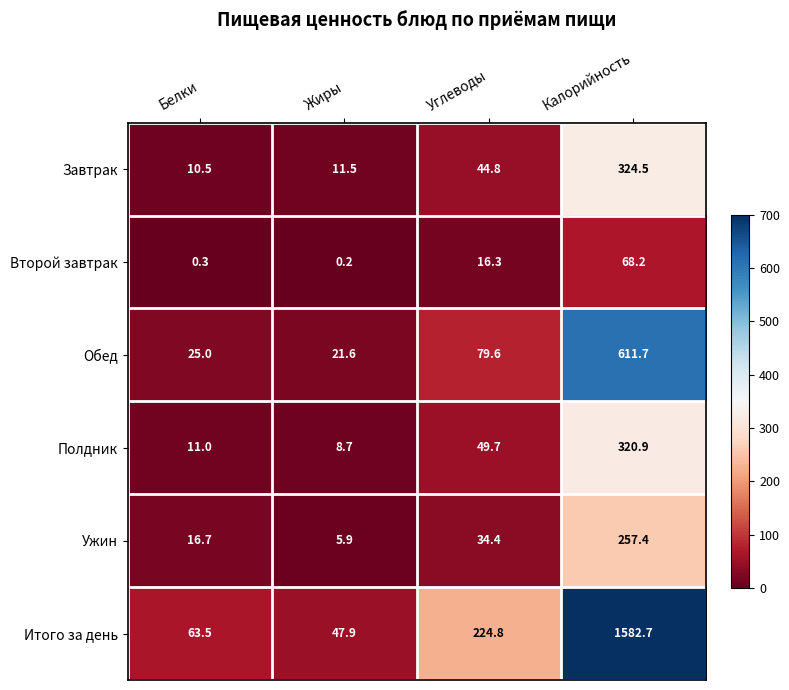

True or false: Итого за день has a value of 47.9 at Жиры.

True